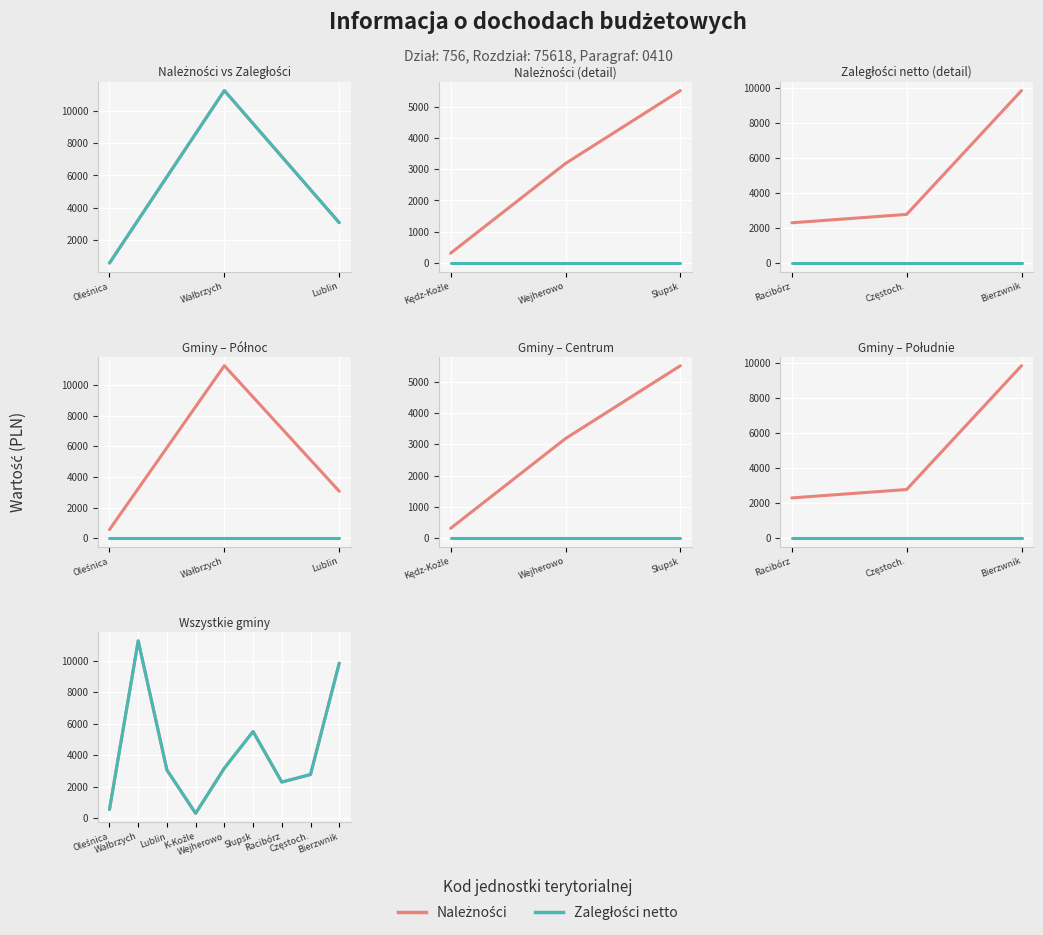

The value of Zaległości netto at Wejherowo is 3181.4. True or false?

True